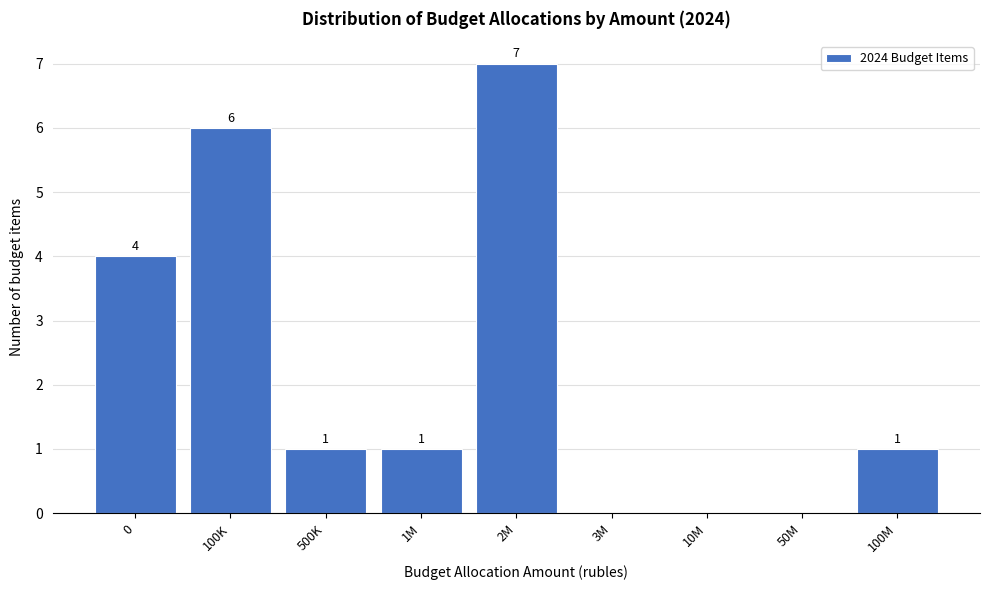

Reading left to right, what are all the values shown in this chart?

0=4	100K=6	500K=1	1M=1	2M=7	3M=0	10M=0	50M=0	100M=1